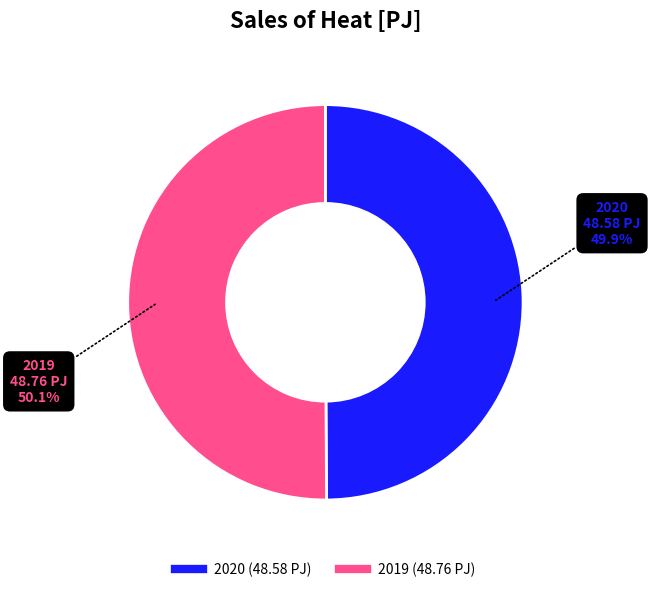

What portion of the pie excludes 2019?

49.9%